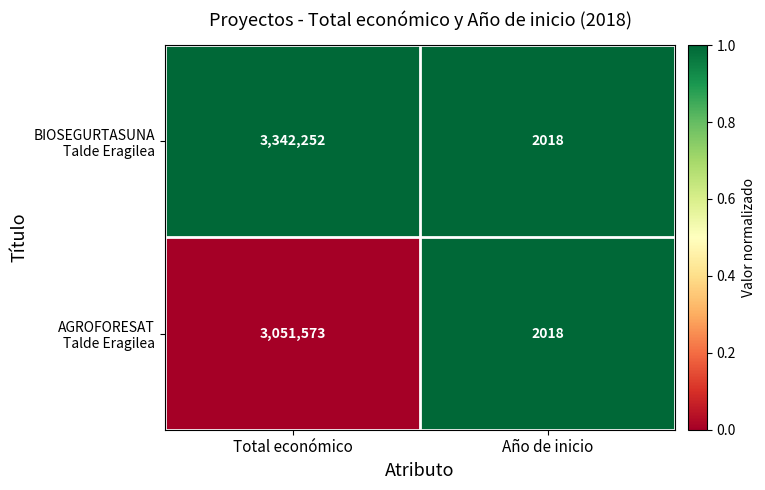

What is the minimum value shown in the chart?

2018